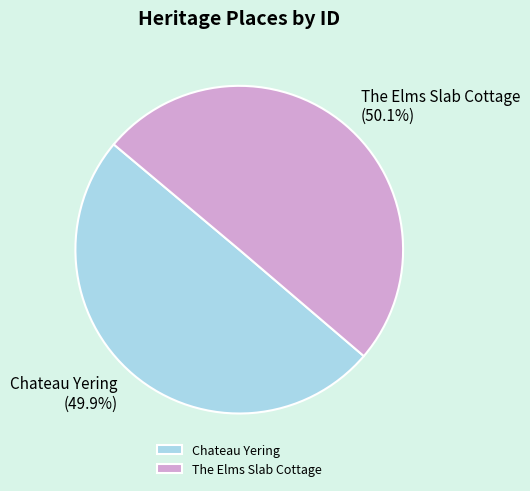

Is there any slice that represents more than half of the pie?

Yes